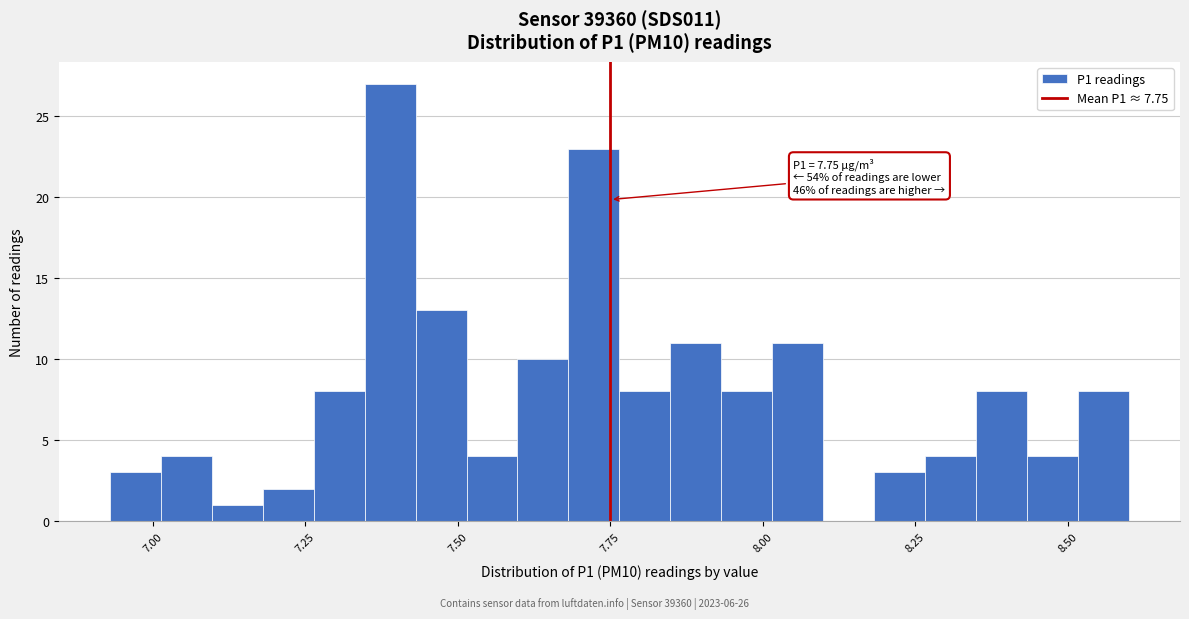

Read against the x-axis, roughly where is the centre of the tallest bar?

7.40